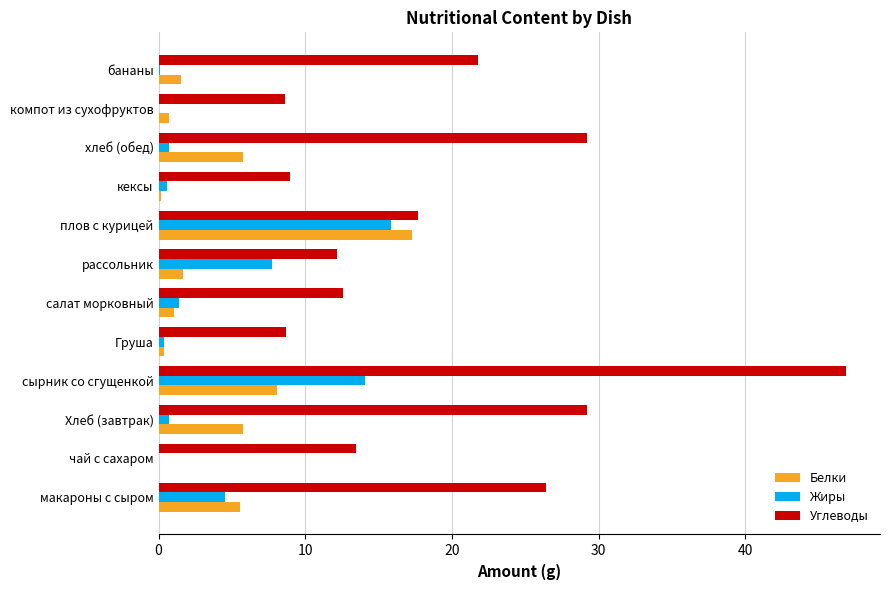

What is the sum of all Белки values?

47.9